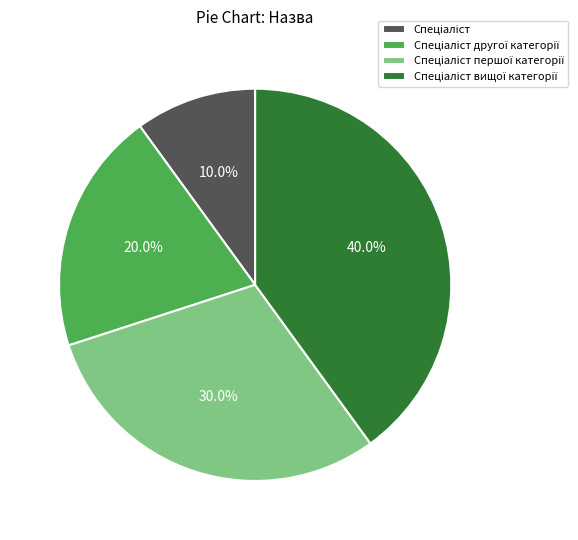

Is there a majority slice in this chart?

No